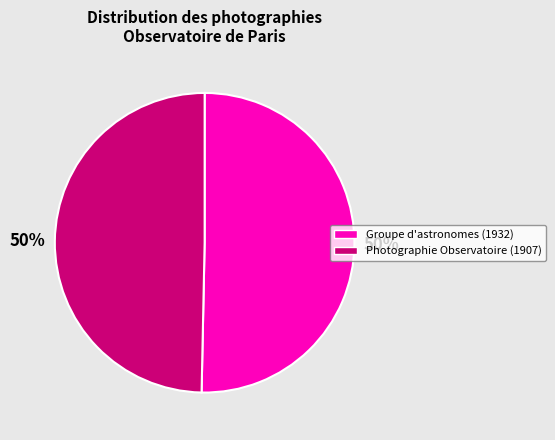

The Groupe d'astronomes (1932) slice represents 38% of the pie. True or false?

False